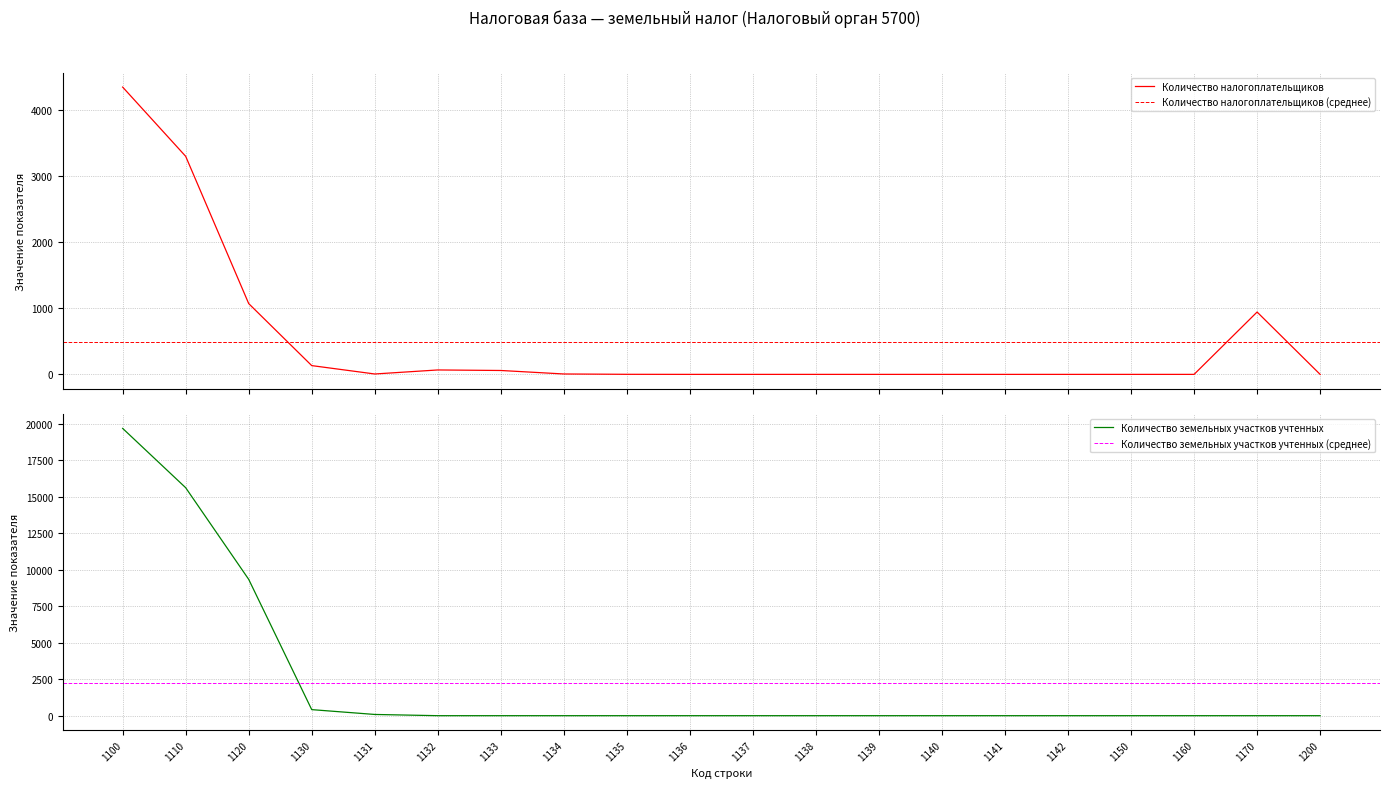

Which label corresponds to the largest value in the chart?

1100